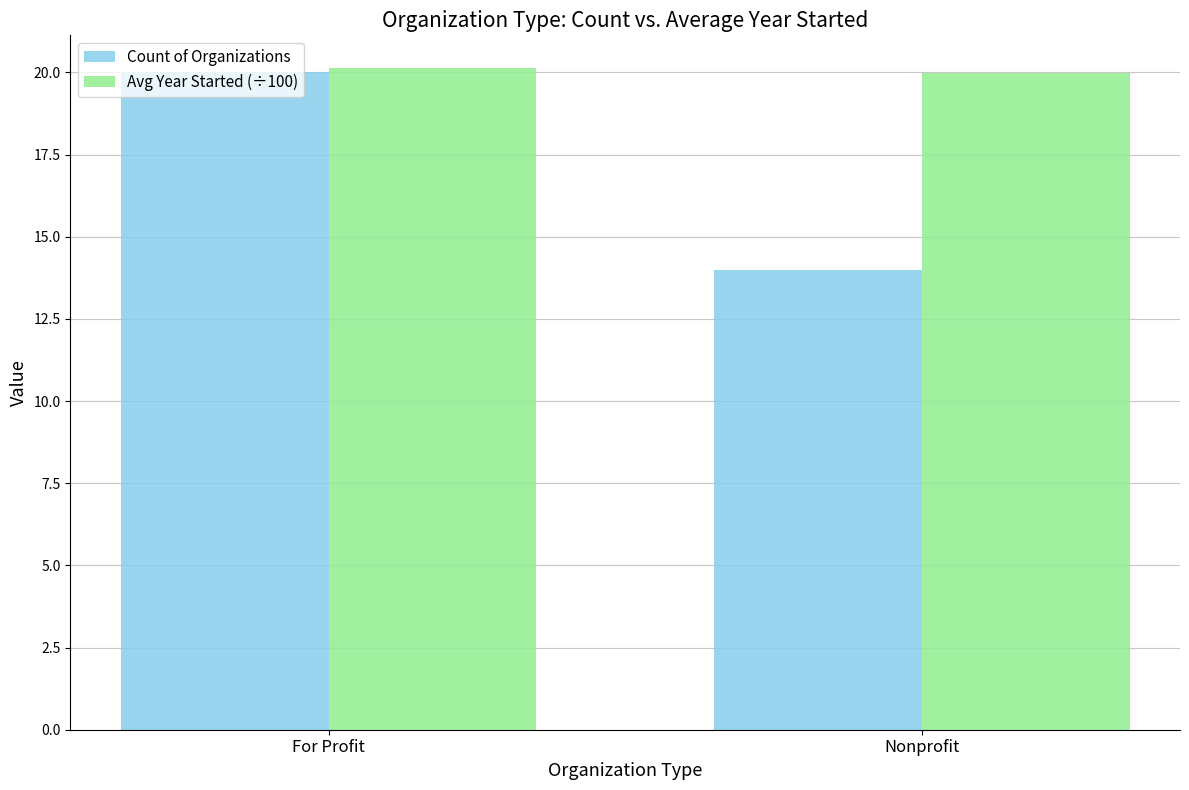

Does the chart contain stacked bars?

No